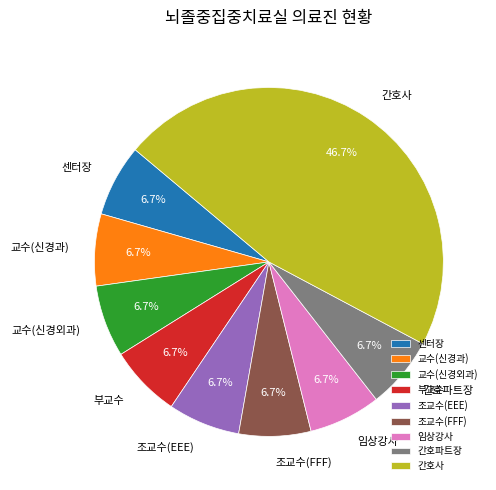

Which has a higher value, 교수(신경외과) or 간호사?

간호사